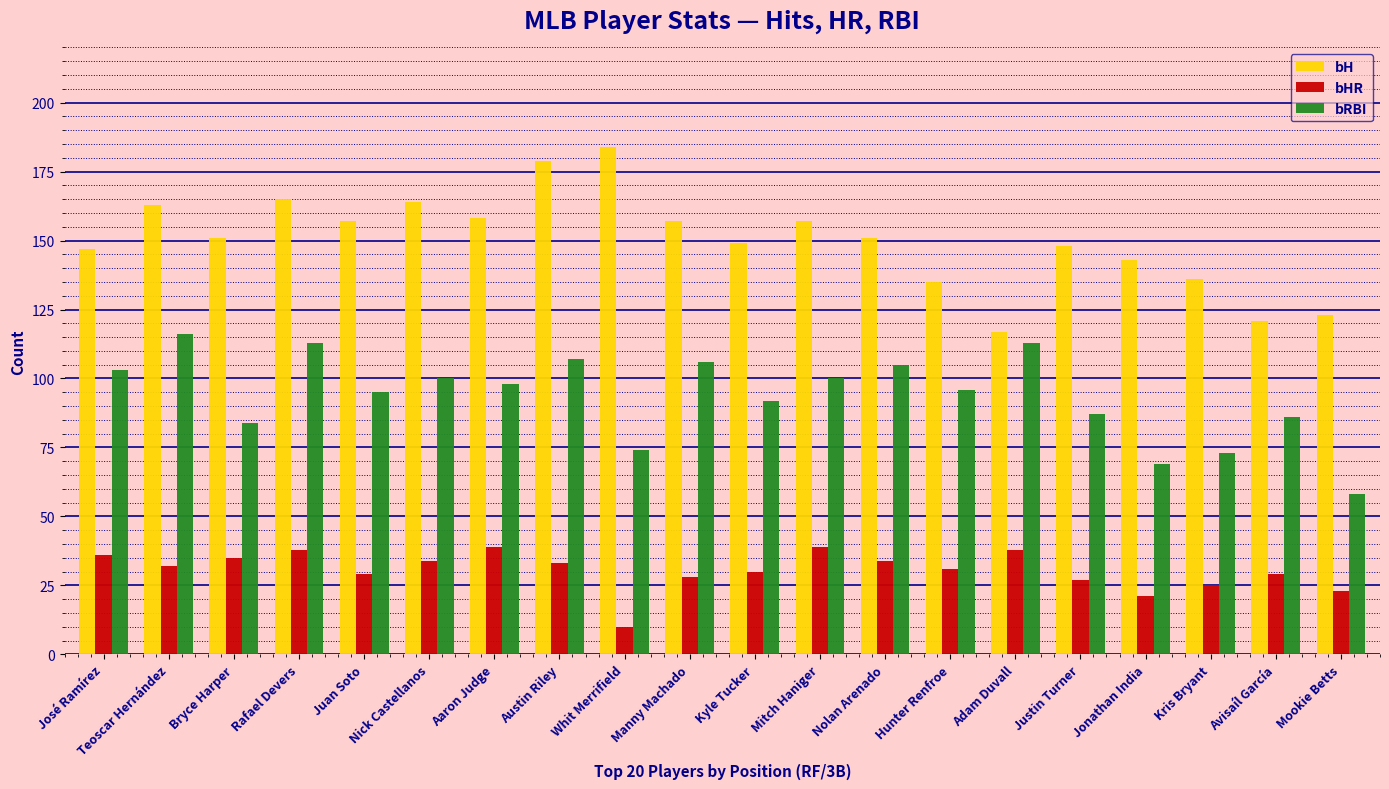

Which series has the largest total across all categories?

bH